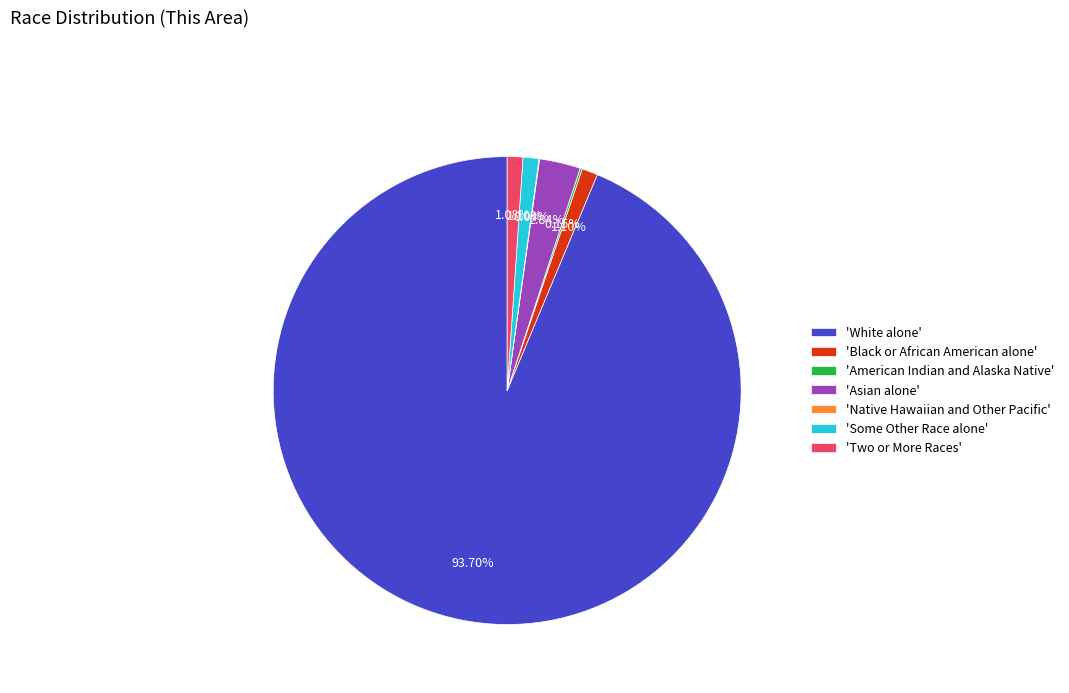

What is the majority slice?

'White alone'